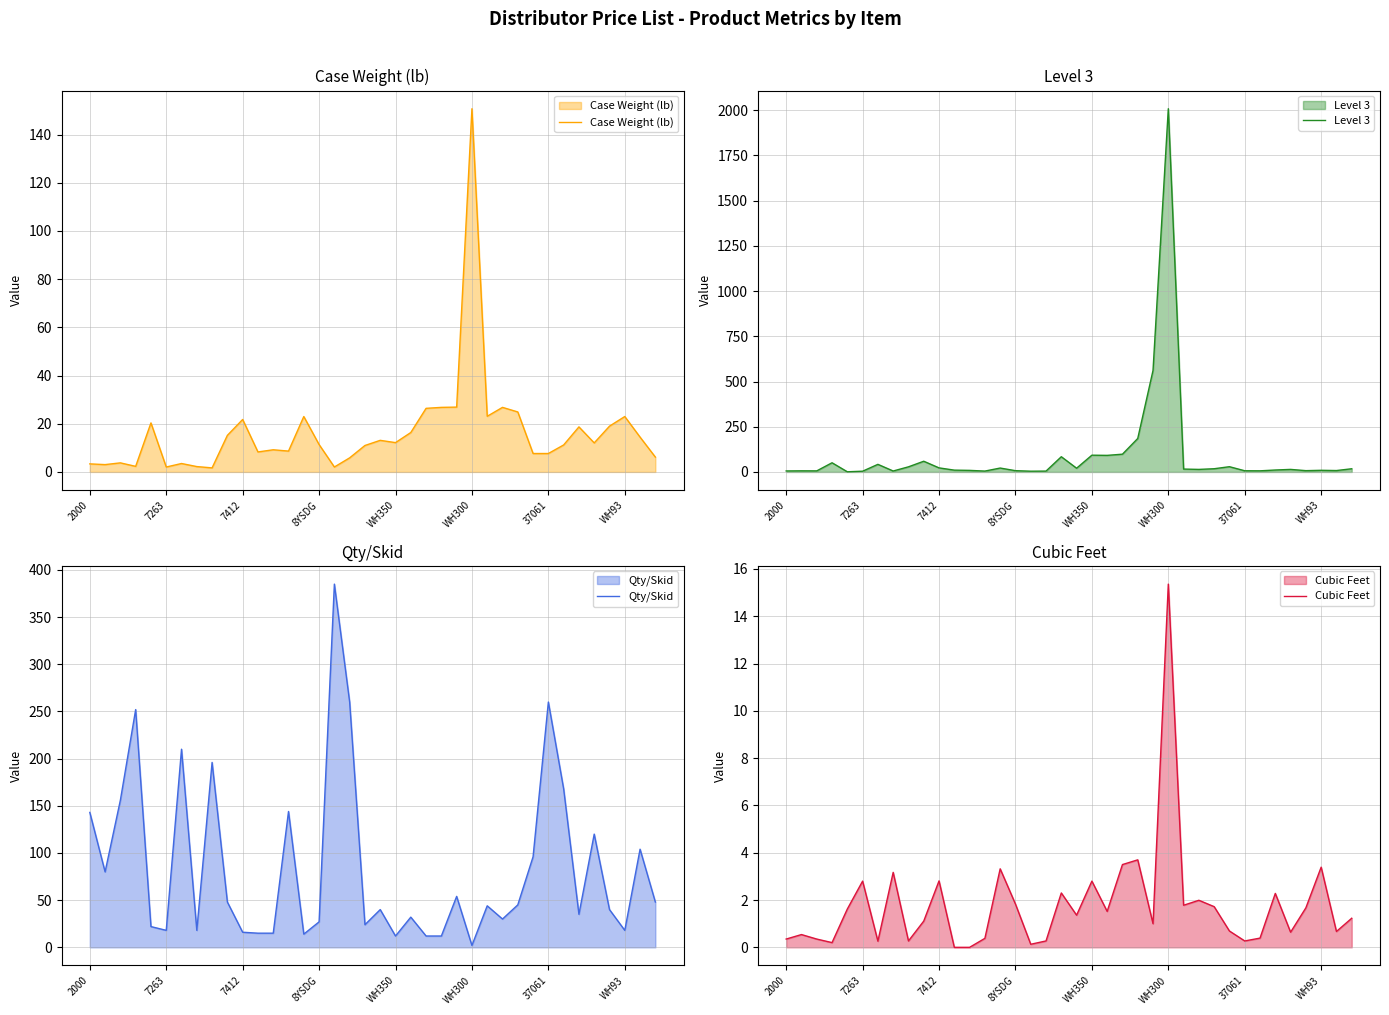

What is the total value across all series at 28?

89.4